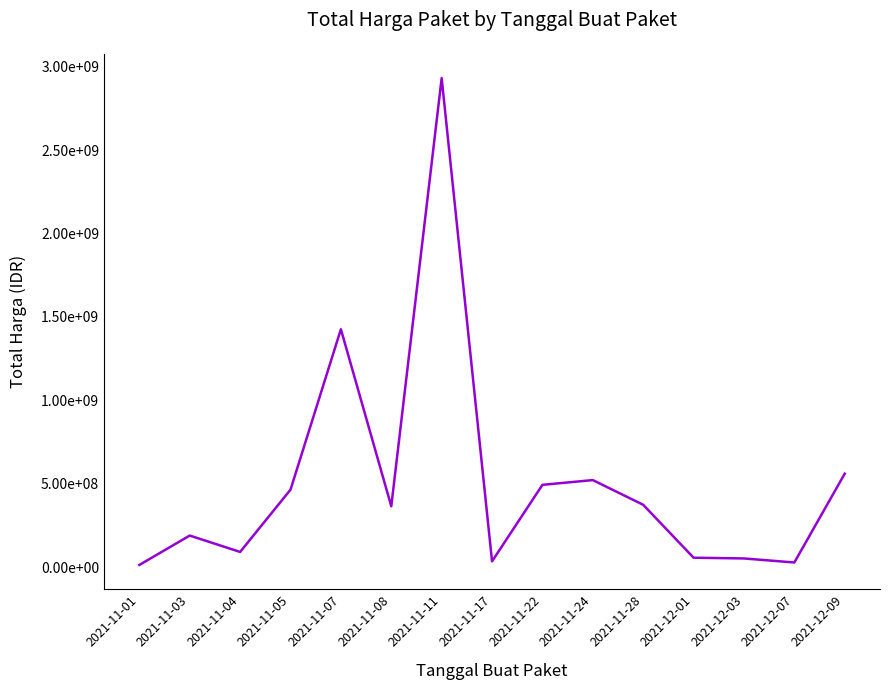

What is the sum of all values?

7595600845